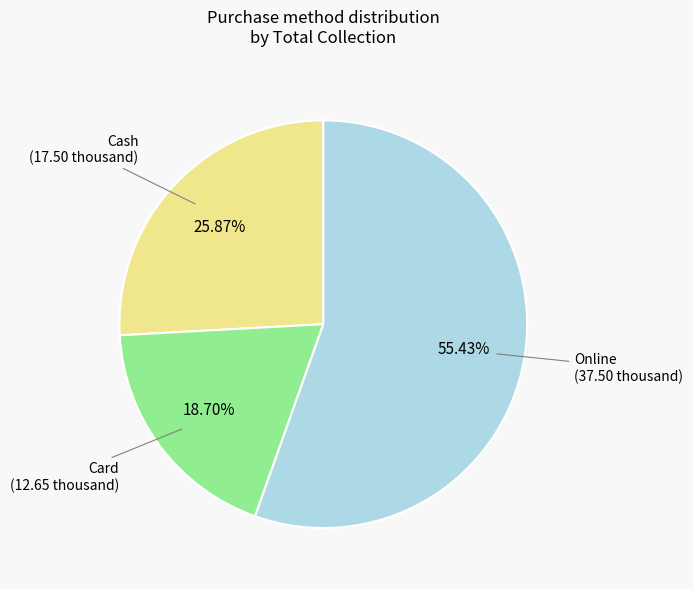

How many segments does this pie chart have?

3